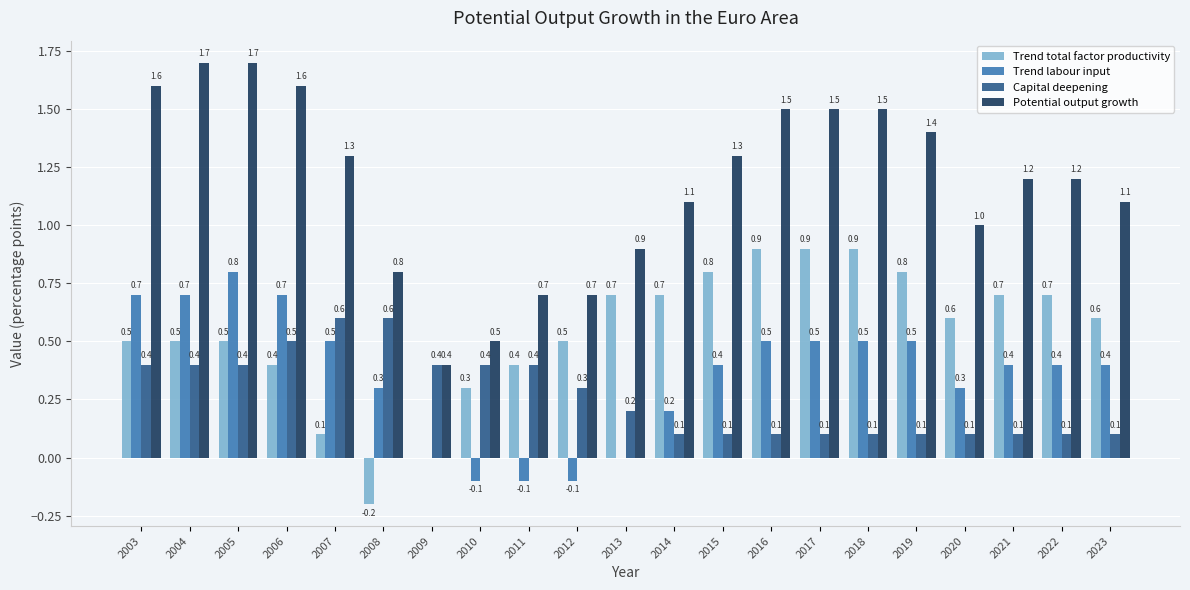

Is it true that Trend labour input equals 0.0 at 2013?

True